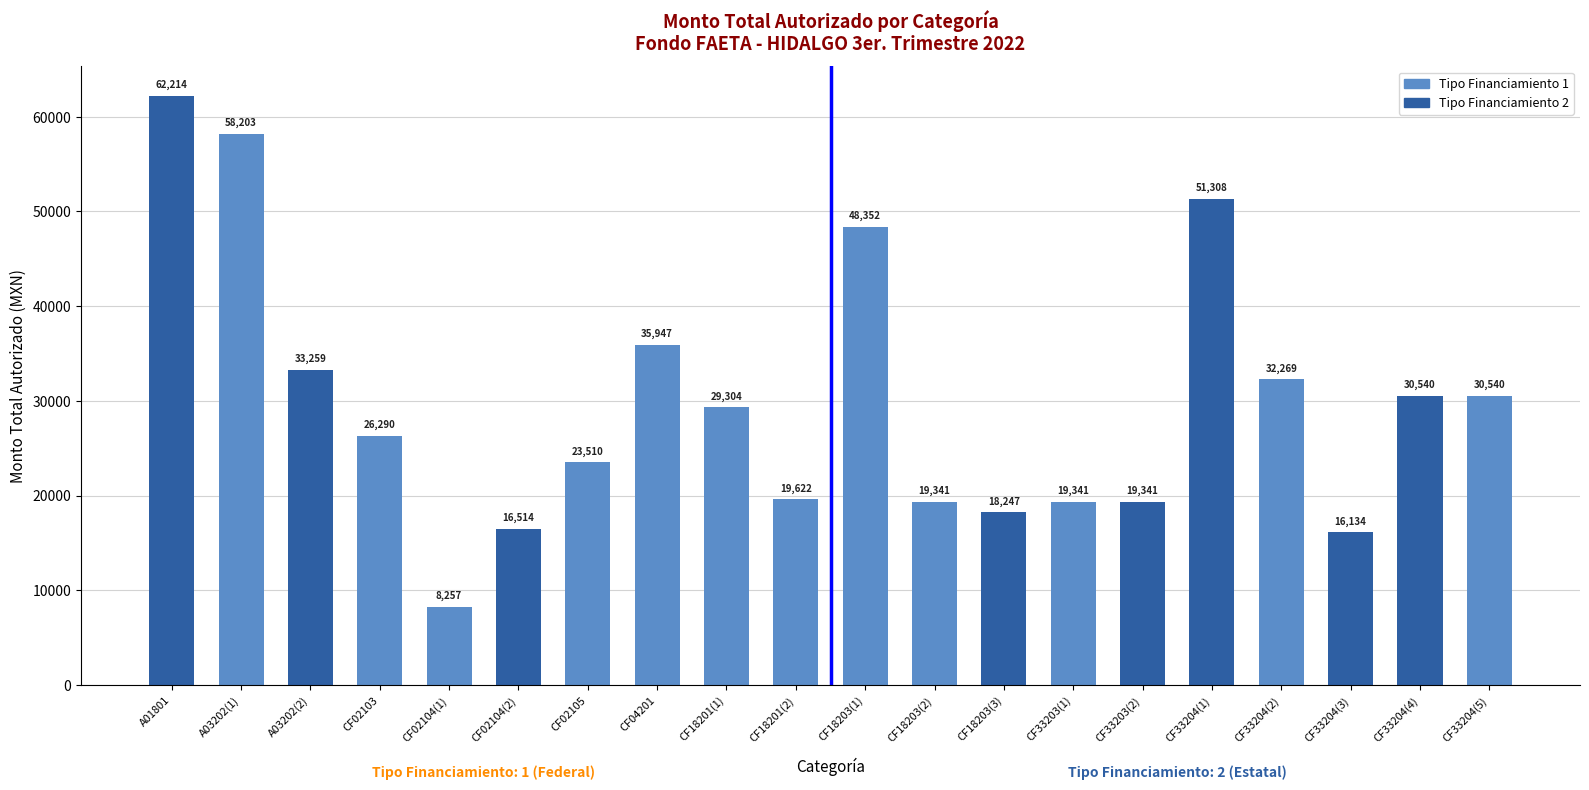

What is the ratio of the value at CF33204(2) to the value at A03202(2)?

1.0